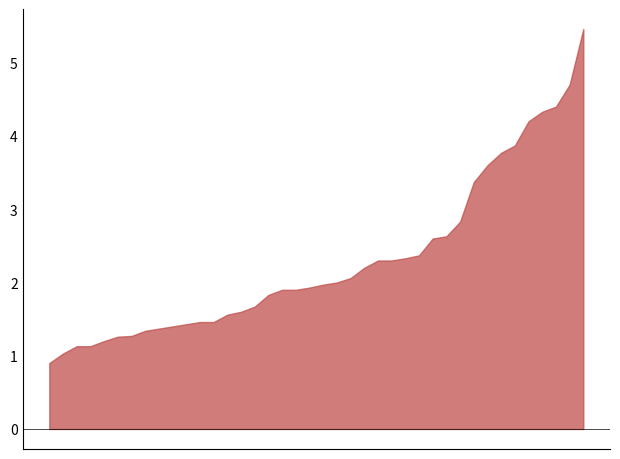

At which category does the chart reach its peak across all series?

00:51